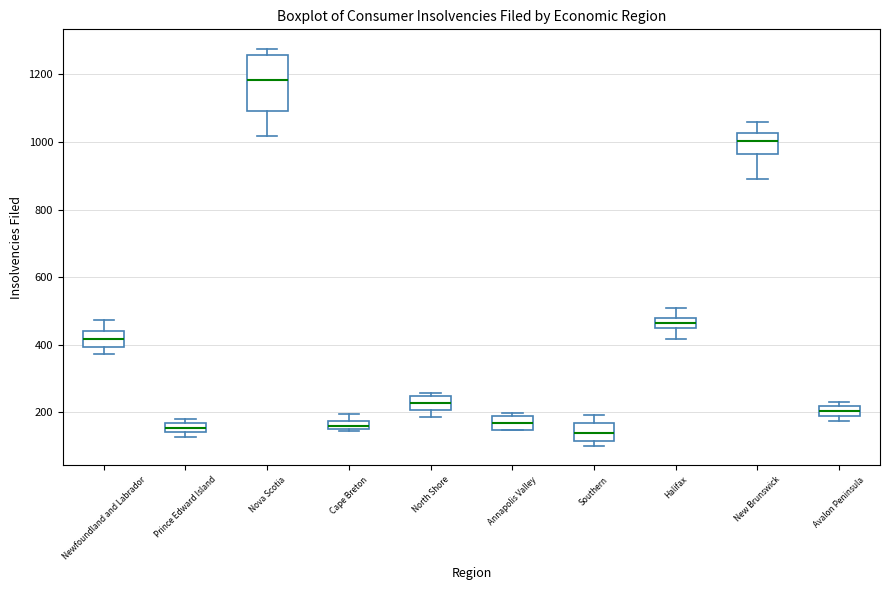

Comparing the boxes themselves (not the whiskers), which one is the tallest?

Nova Scotia